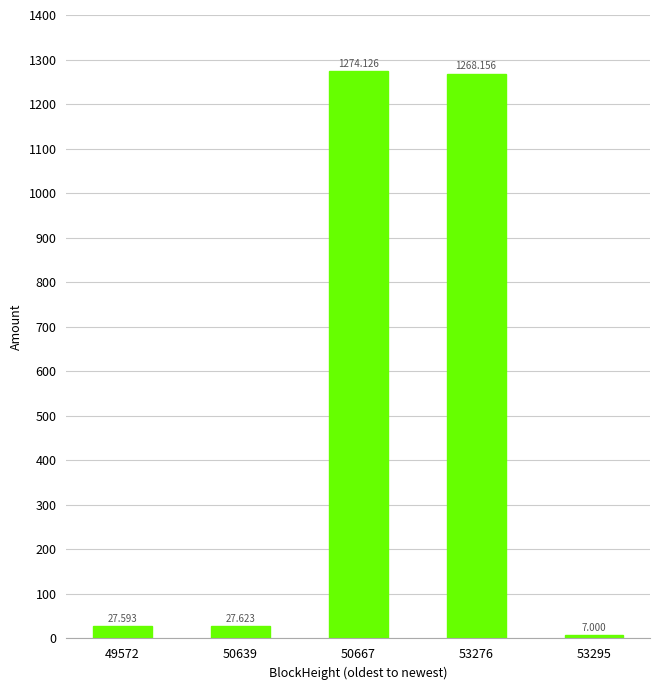

The chart shows a value of 1274.1 at 50667. True or false?

True